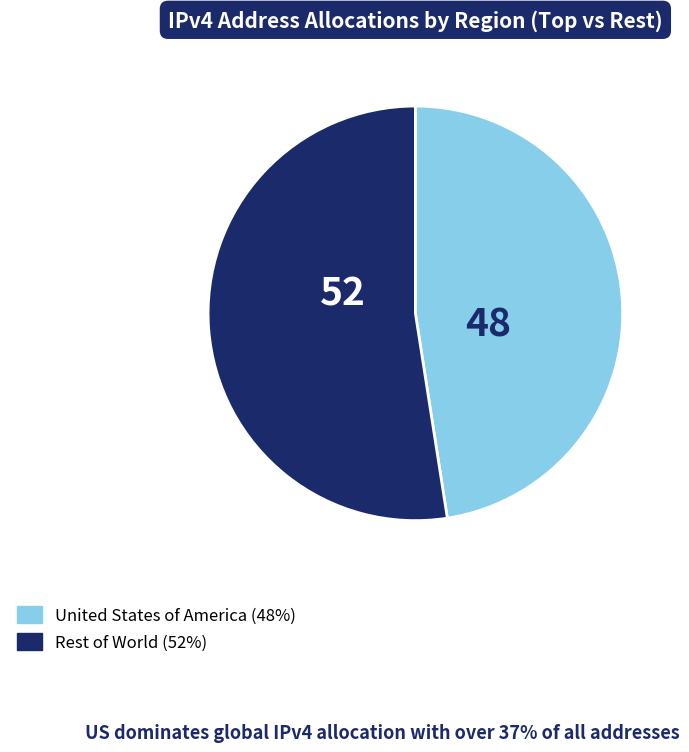

Is there a majority slice in this chart?

Yes